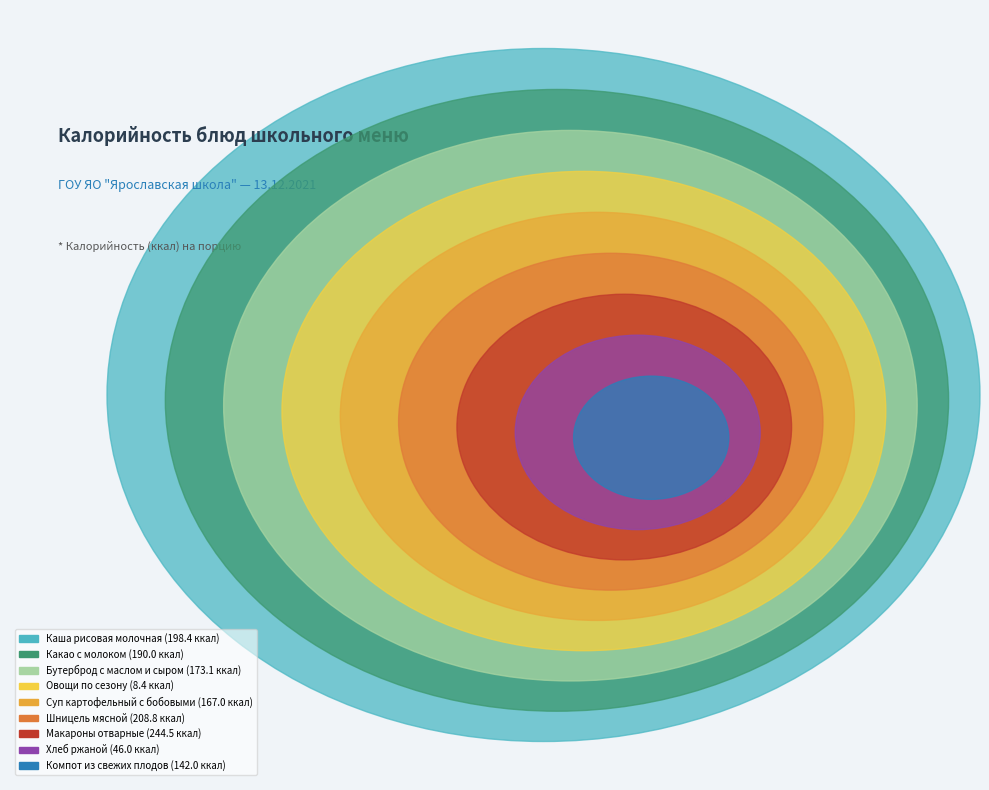

How many segments does this pie chart have?

9